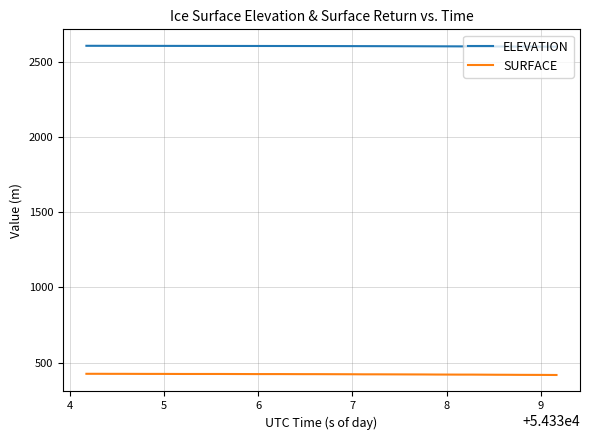

Does the chart display data point markers on the line(s)?

No